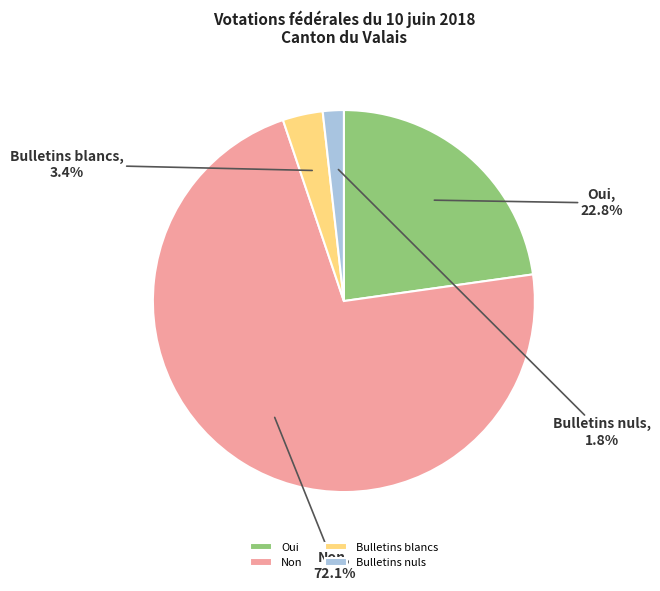

What is the largest slice in the pie chart?

Non